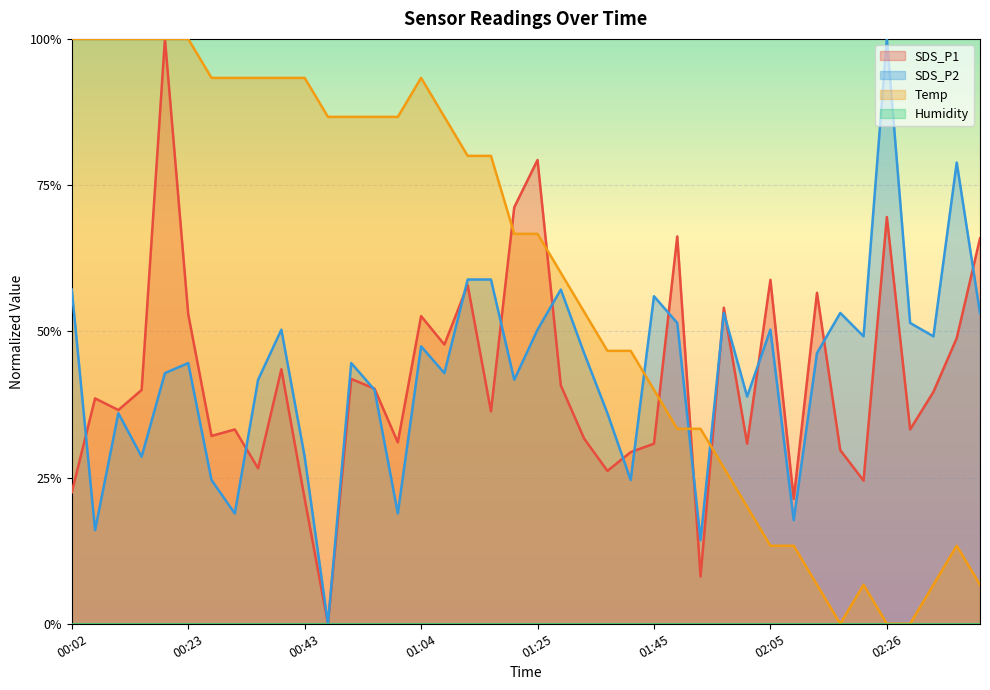

True or false: SDS_P2 has a value of 0.5 at 02:05.

True